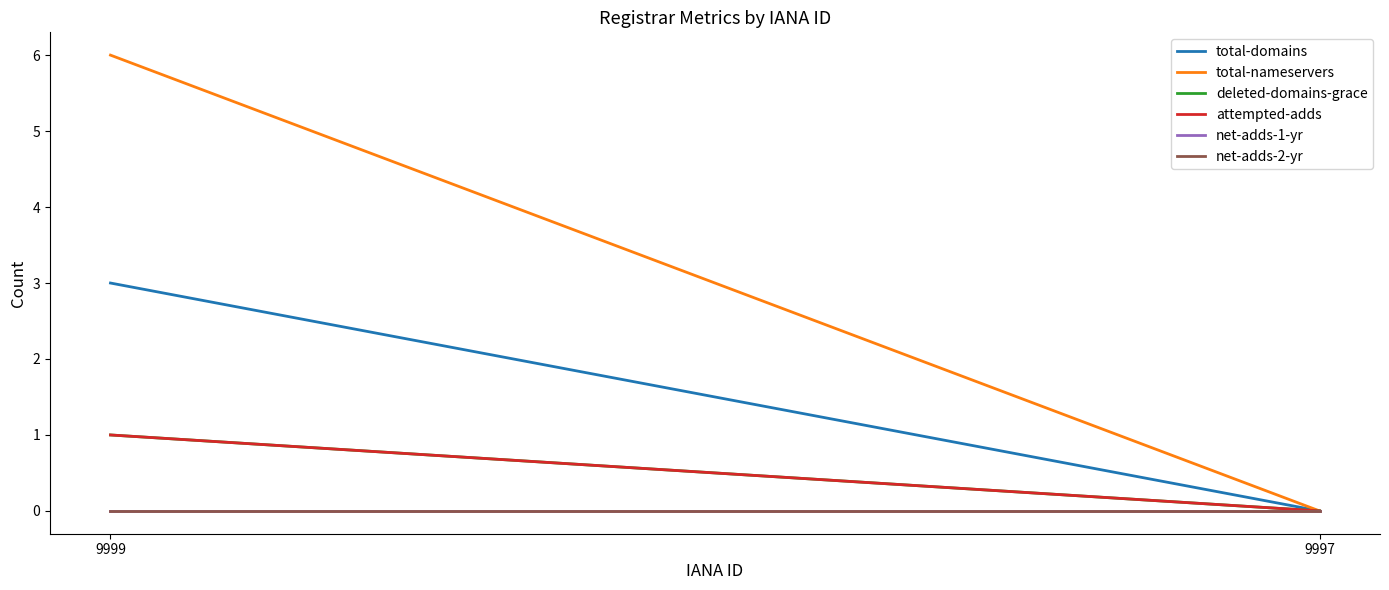

At how many categories does at least one series exceed 0?

1